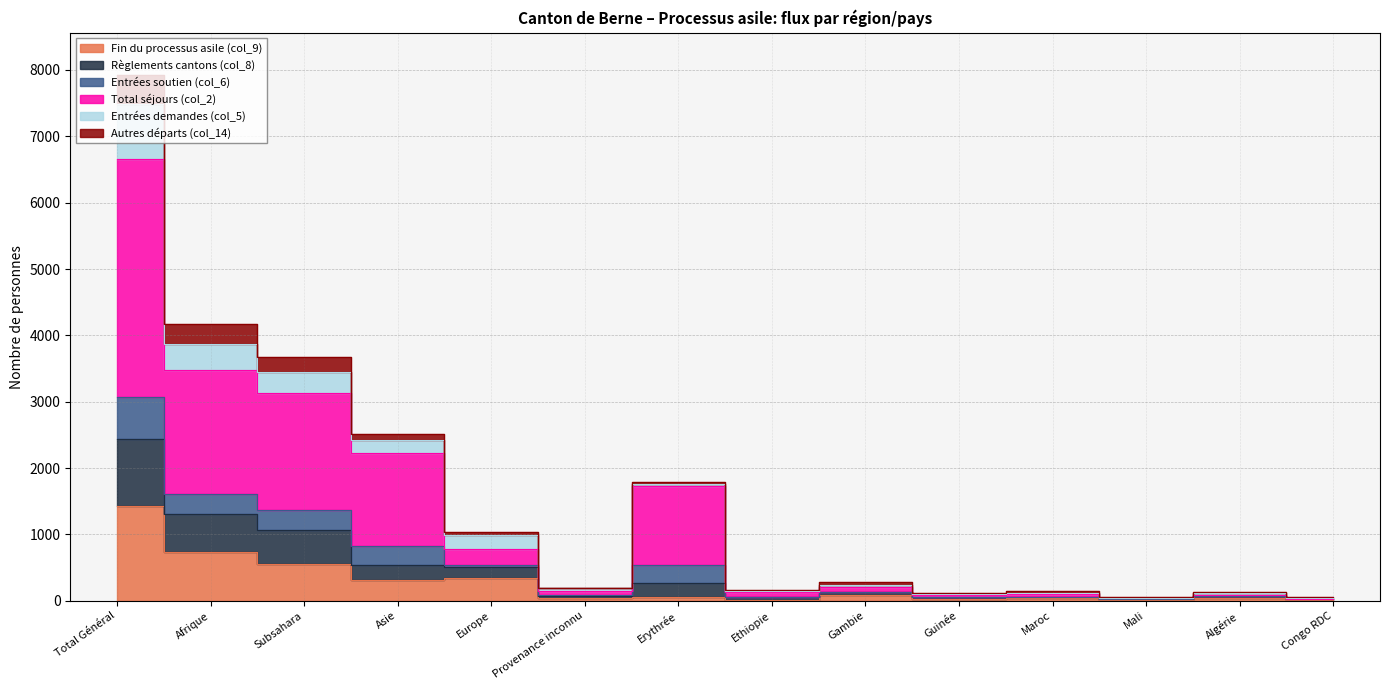

Which category has the highest value in the Règlements cantons (col_8) series?

Total Général